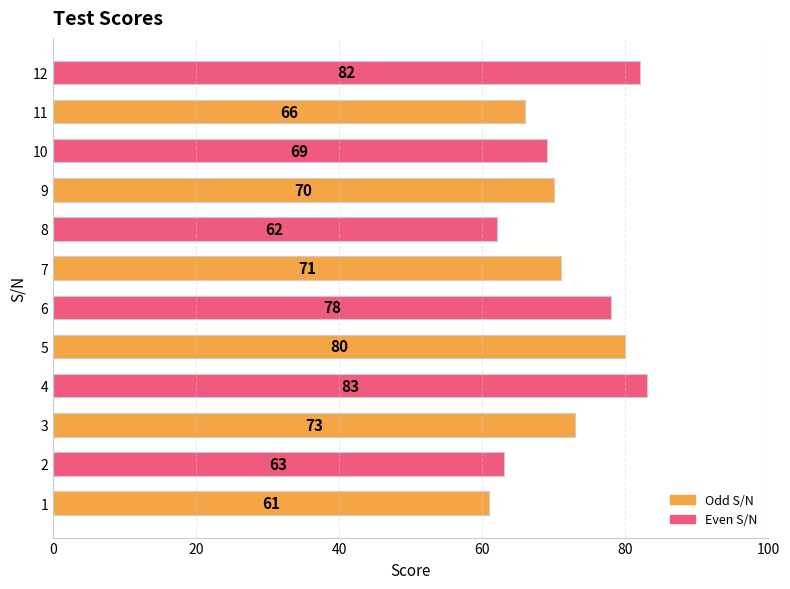

What is the smallest value displayed?

61